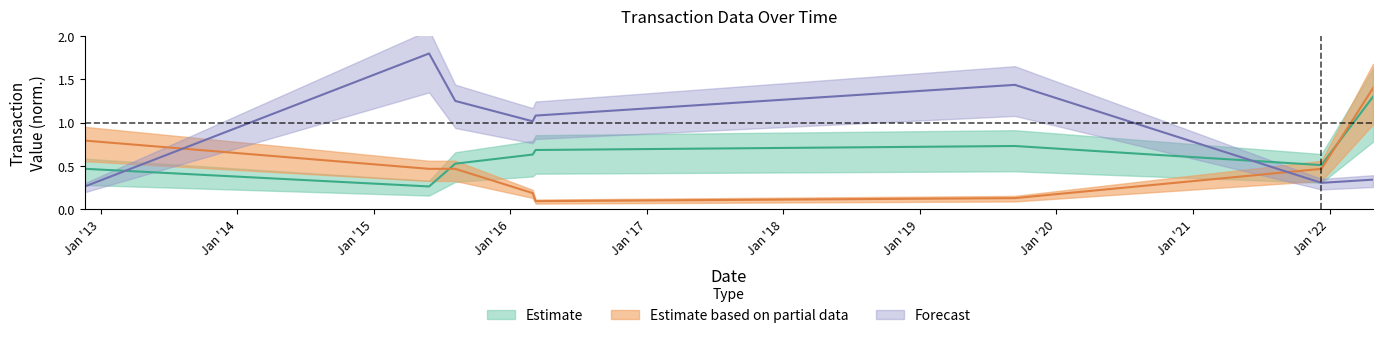

What is the difference between the second highest and second lowest values in the sharesOwnedFollowingTransaction series?

0.3